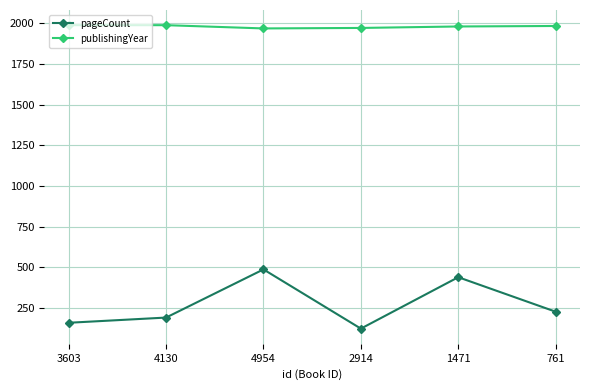

How many lines are shown in the chart?

2